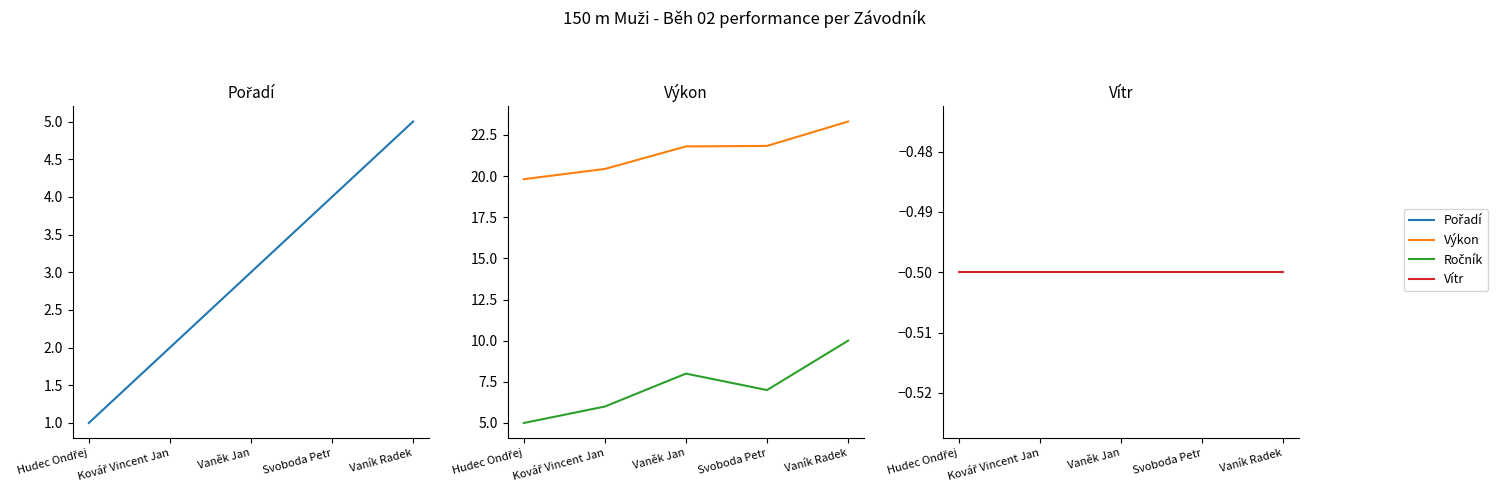

Which category has the lowest value across all series?

Hudec Ondřej